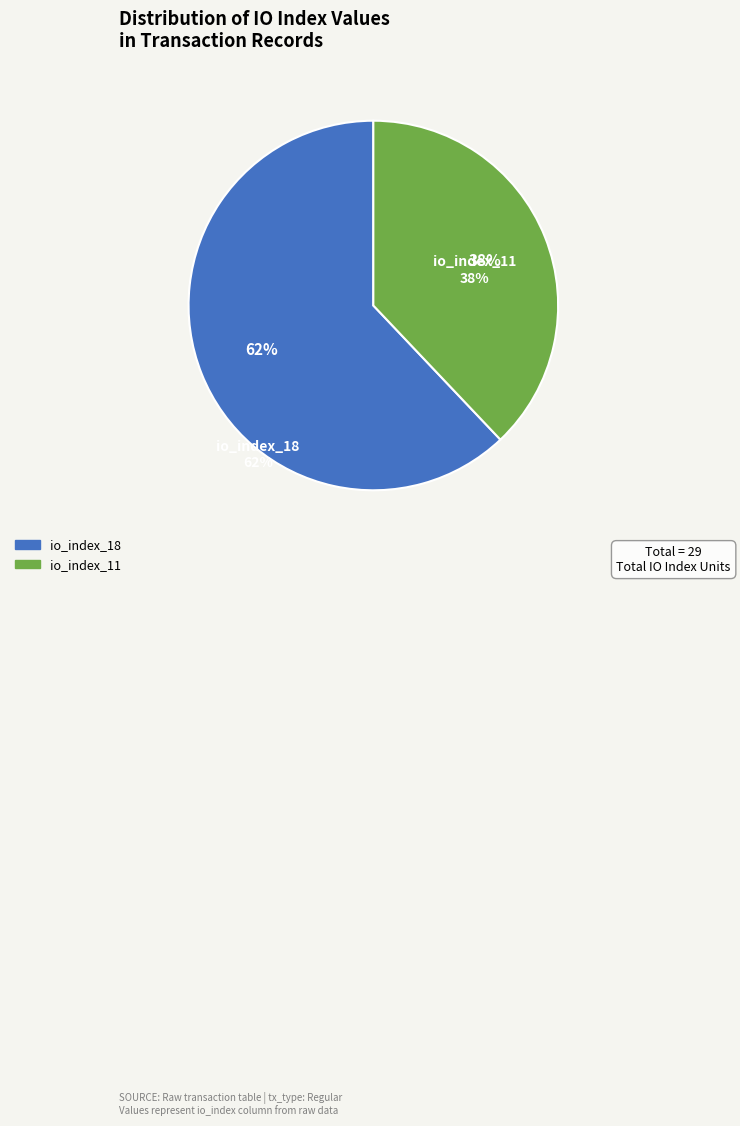

To the nearest percent, what portion does io_index_18 represent?

62%